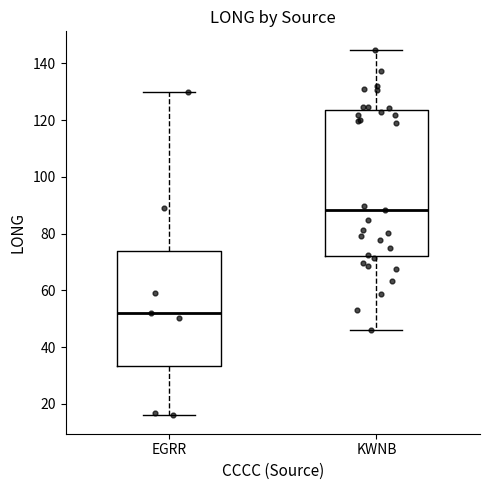

Which box's median line is the highest?

KWNB